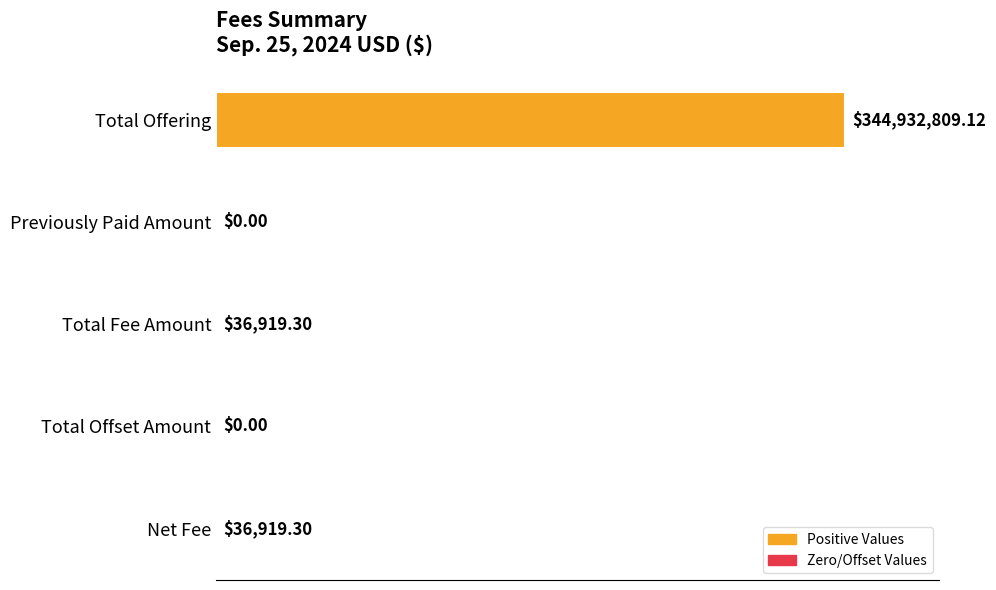

What is the maximum value shown in the chart?

344932809.1